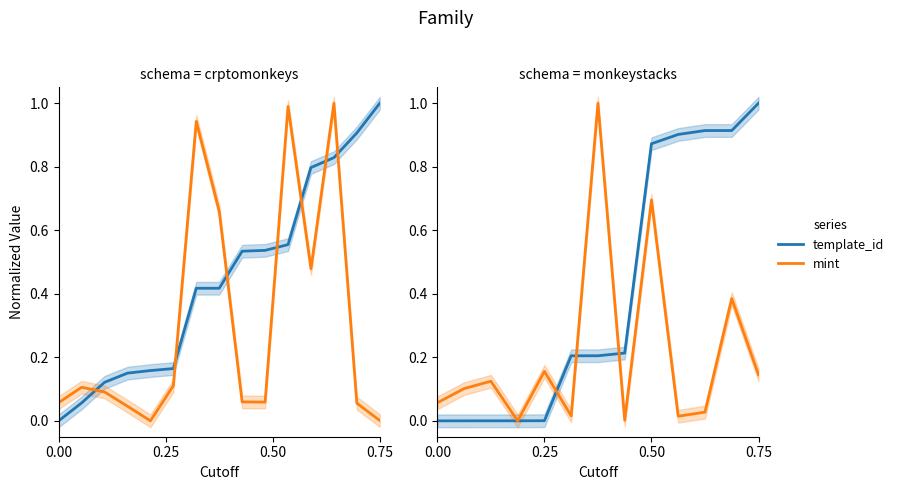

What is the highest value of the mint series?

1.0